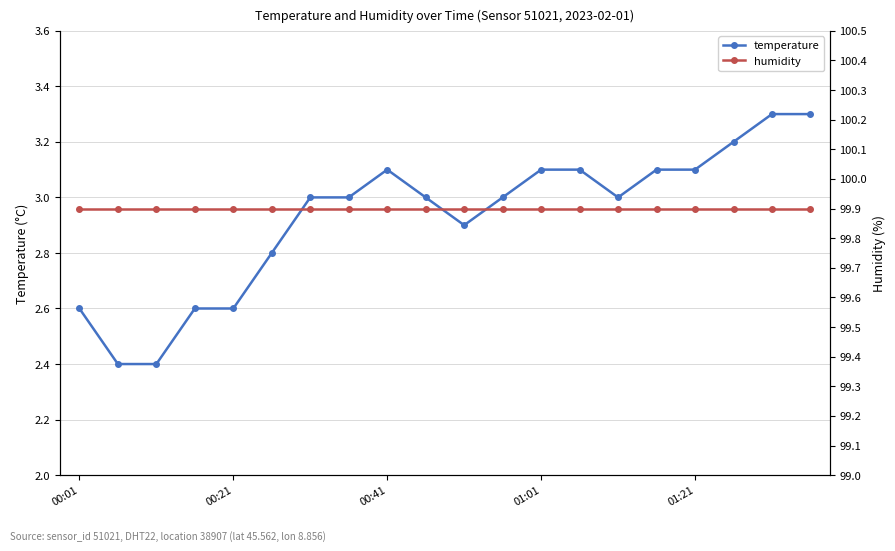

True or false: temperature has a value of 3.9 at 00:01.

False